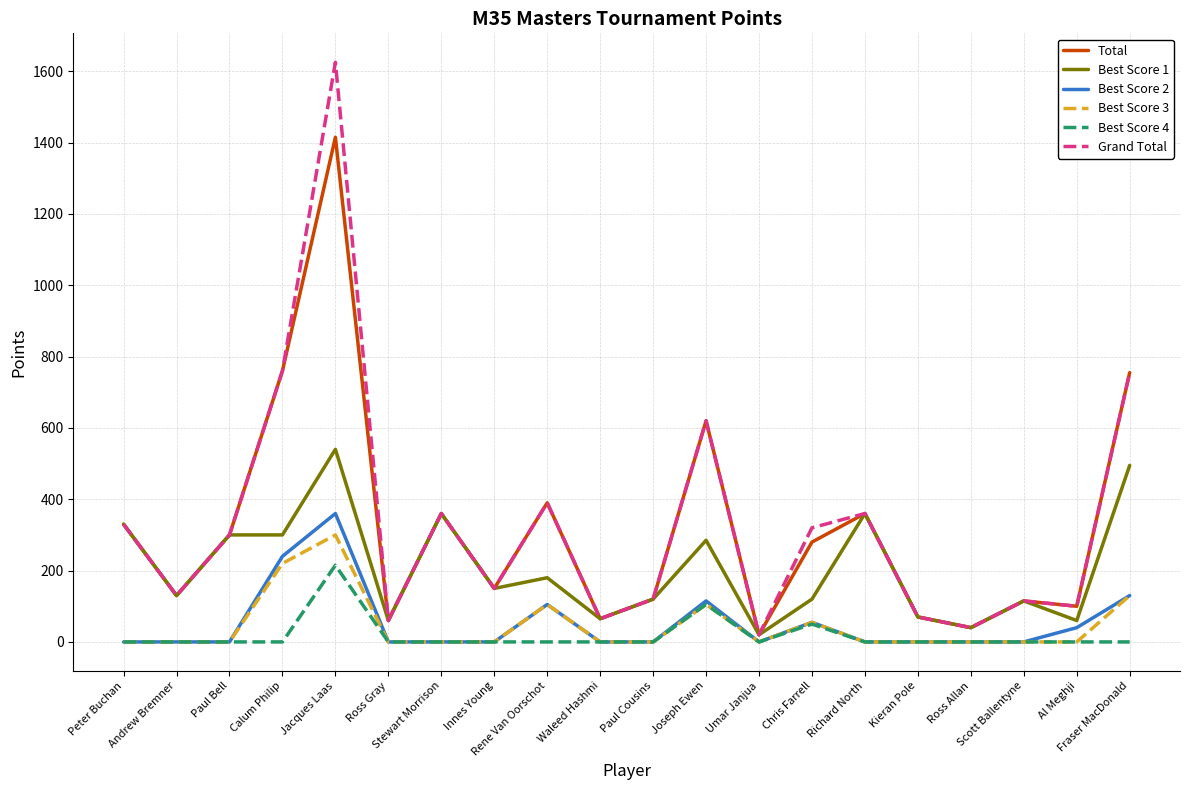

What is the highest value of the Best Score 1 series?

540